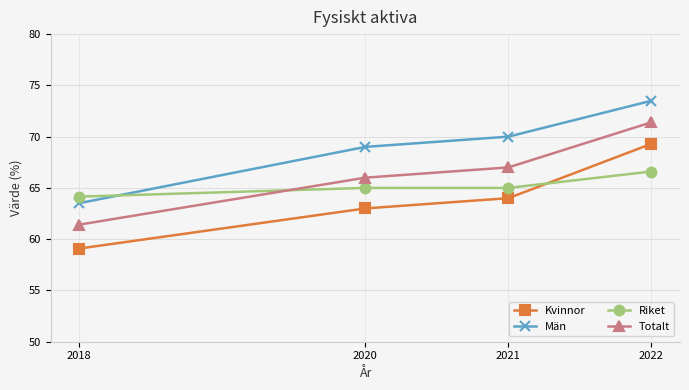

What is the value of the Män point at the 4th from the left?

73.5